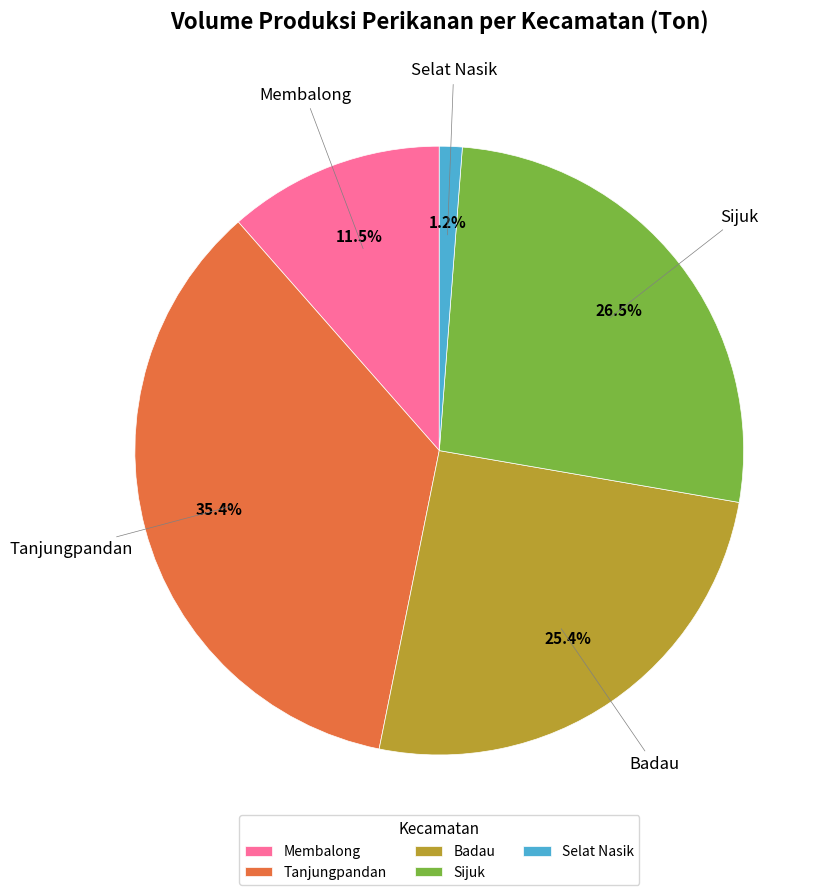

Rank the categories by value from lowest to highest.

Selat Nasik, Membalong, Badau, Sijuk, Tanjungpandan